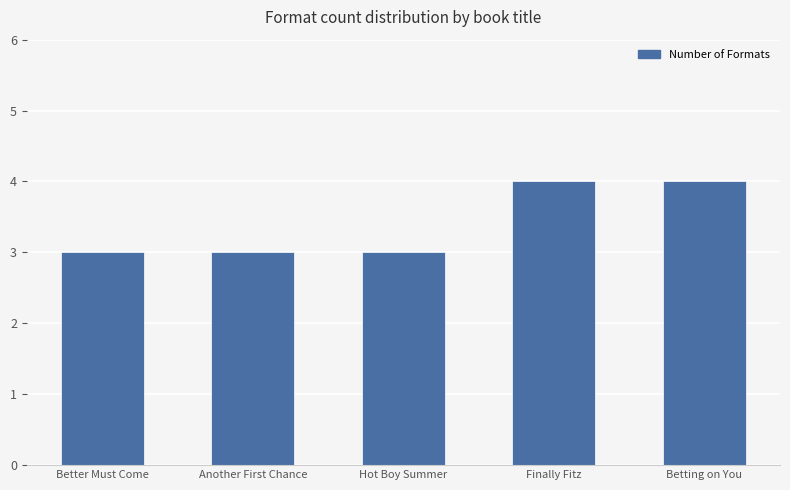

What is the label of the 5th bar from the left?

Betting on You